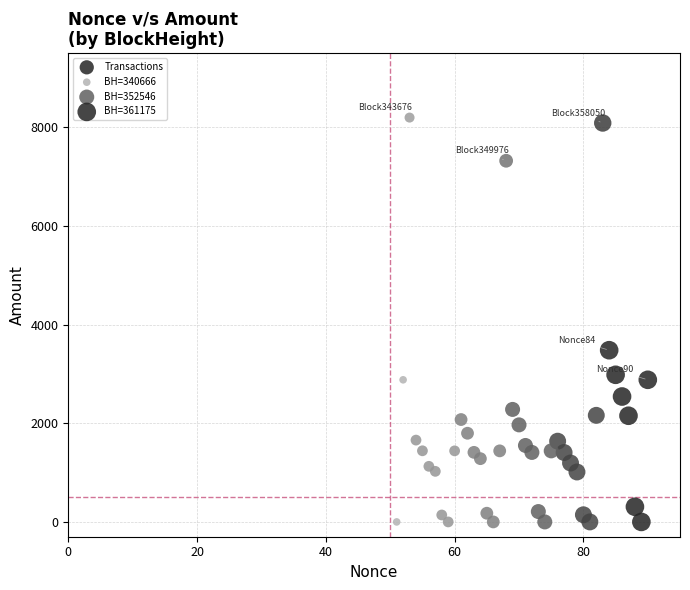

What Y value in the scatter plot is closest to 4097?

3479.7